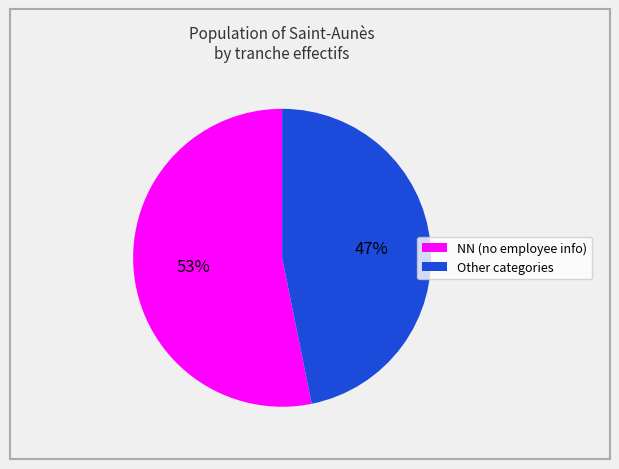

Is there a majority slice in this chart?

Yes